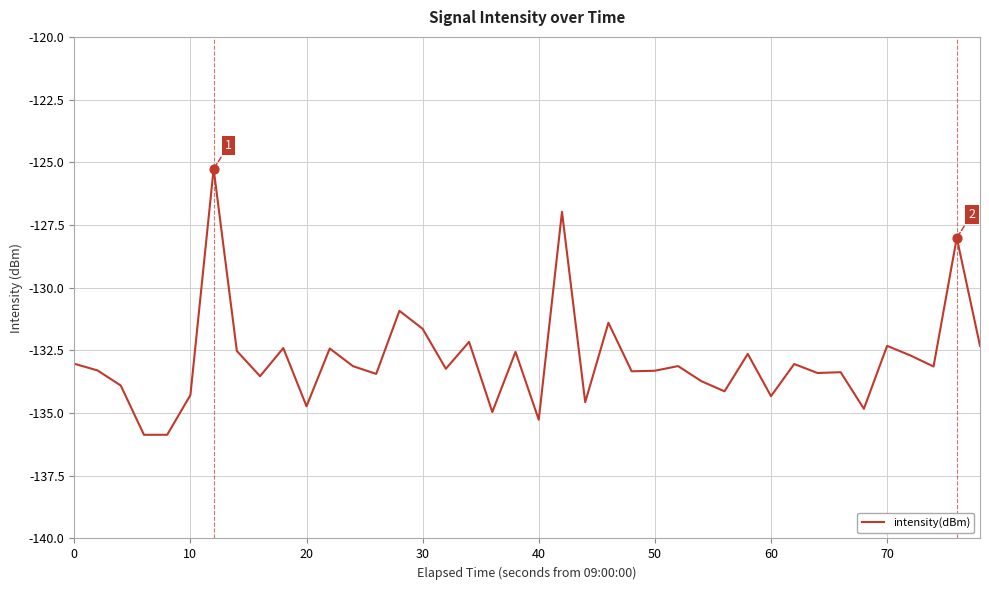

What is the greatest value displayed?

-125.3